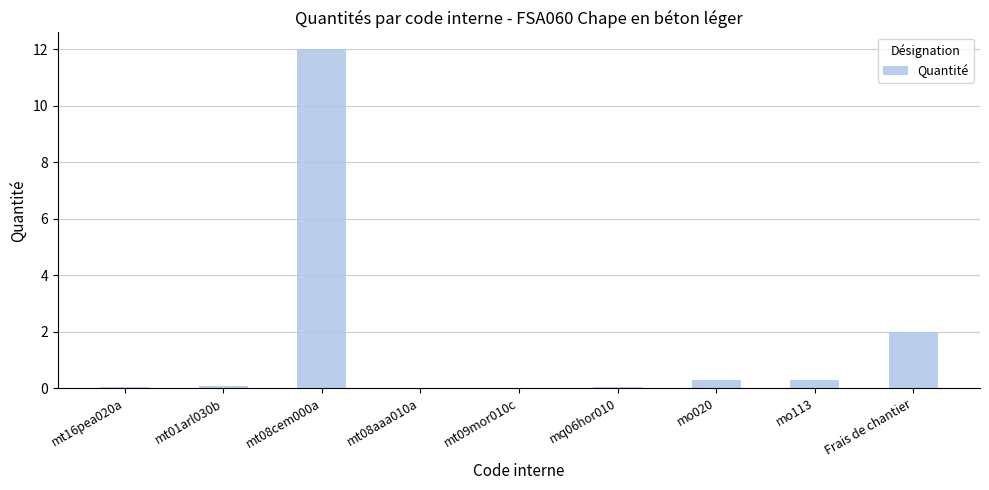

What is the greatest value displayed?

12.0